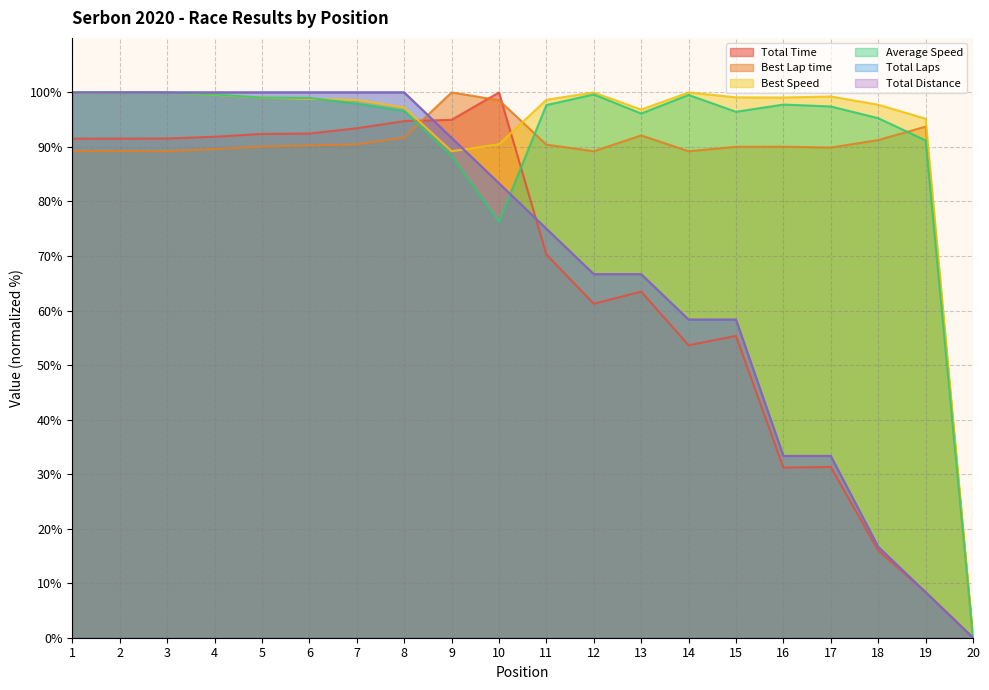

What is the difference between the maximum and second lowest values in the Best Speed series?

10.8